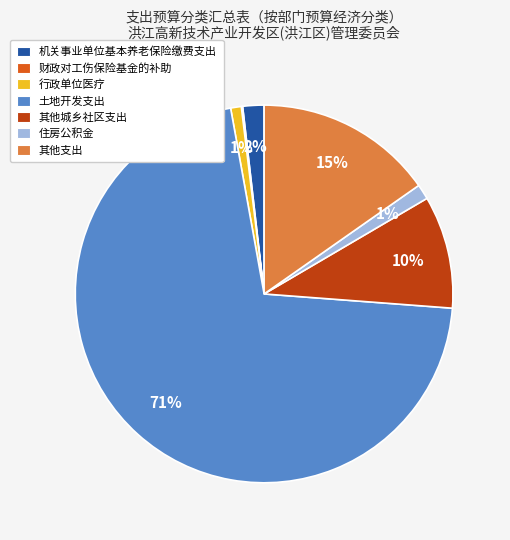

Between 机关事业单位基本养老保险缴费支出 and 土地开发支出, which is larger?

土地开发支出